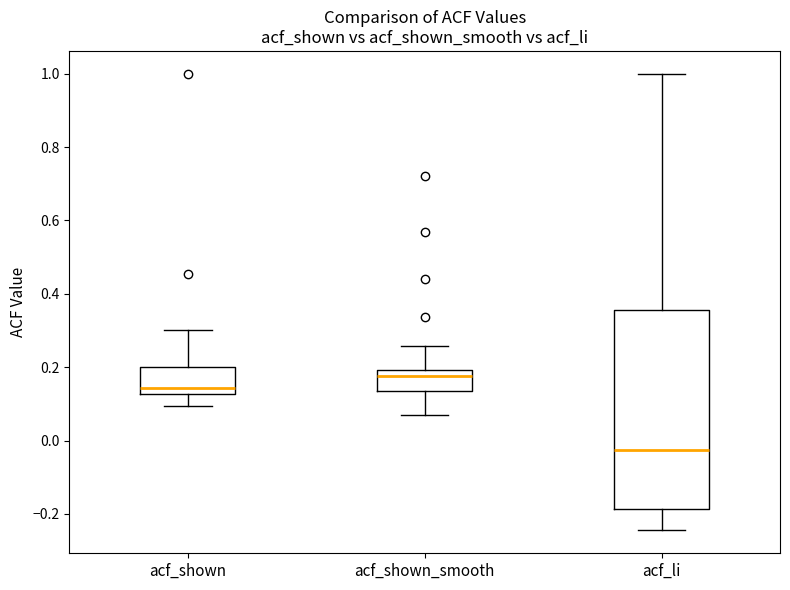

Which box's median line is the lowest?

acf_li